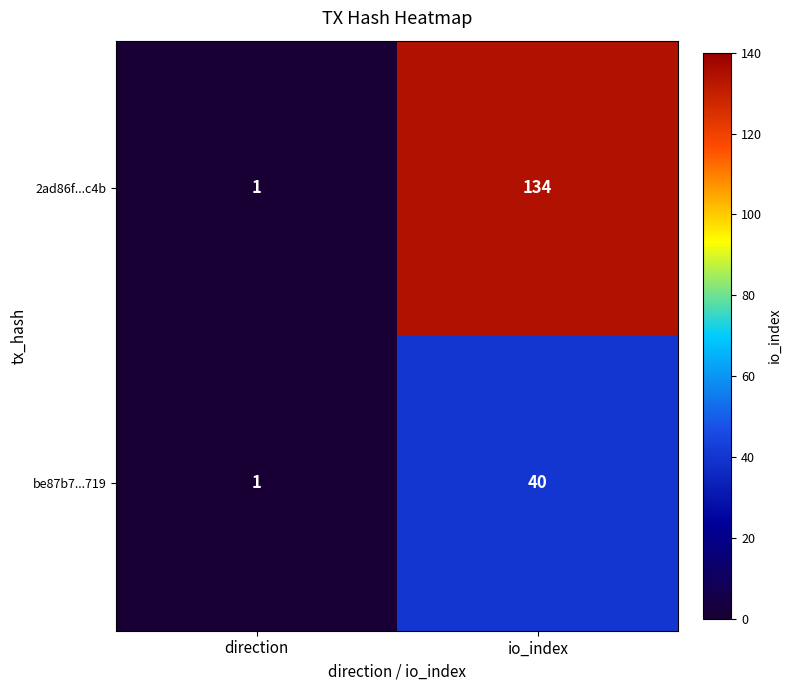

Read the be87b7...719 value at io_index, to the nearest 10.

40